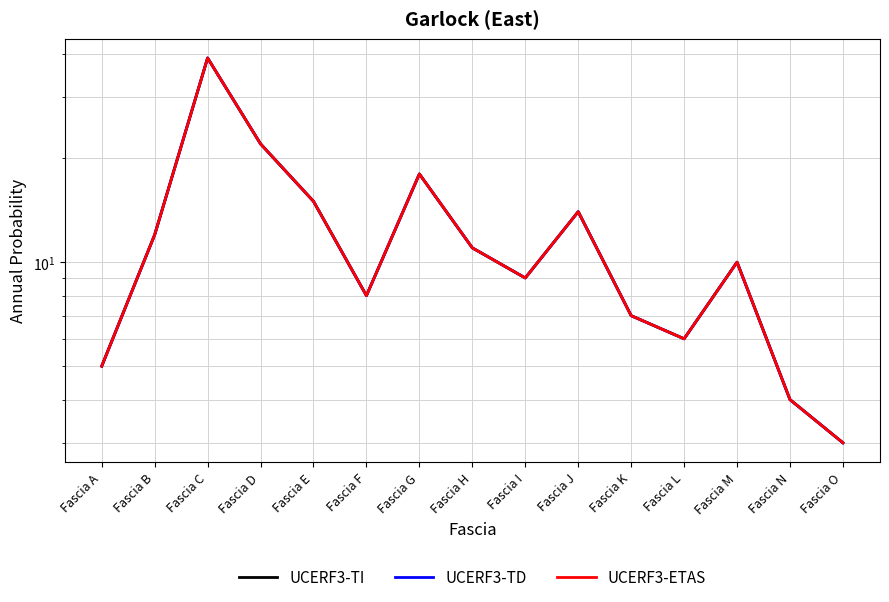

Does the chart display data point markers on the line(s)?

No